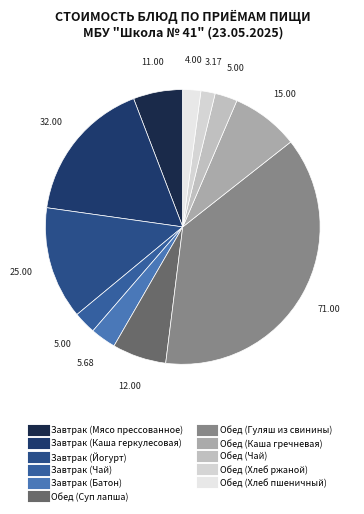

Rank the categories by value from highest to lowest.

Обед (Гуляш из свинины), Завтрак (Каша геркулесовая), Завтрак (Йогурт), Обед (Каша гречневая), Обед (Суп лапша), Завтрак (Мясо прессованное), Завтрак (Батон), Завтрак (Чай), Обед (Чай), Обед (Хлеб пшеничный), Обед (Хлеб ржаной)